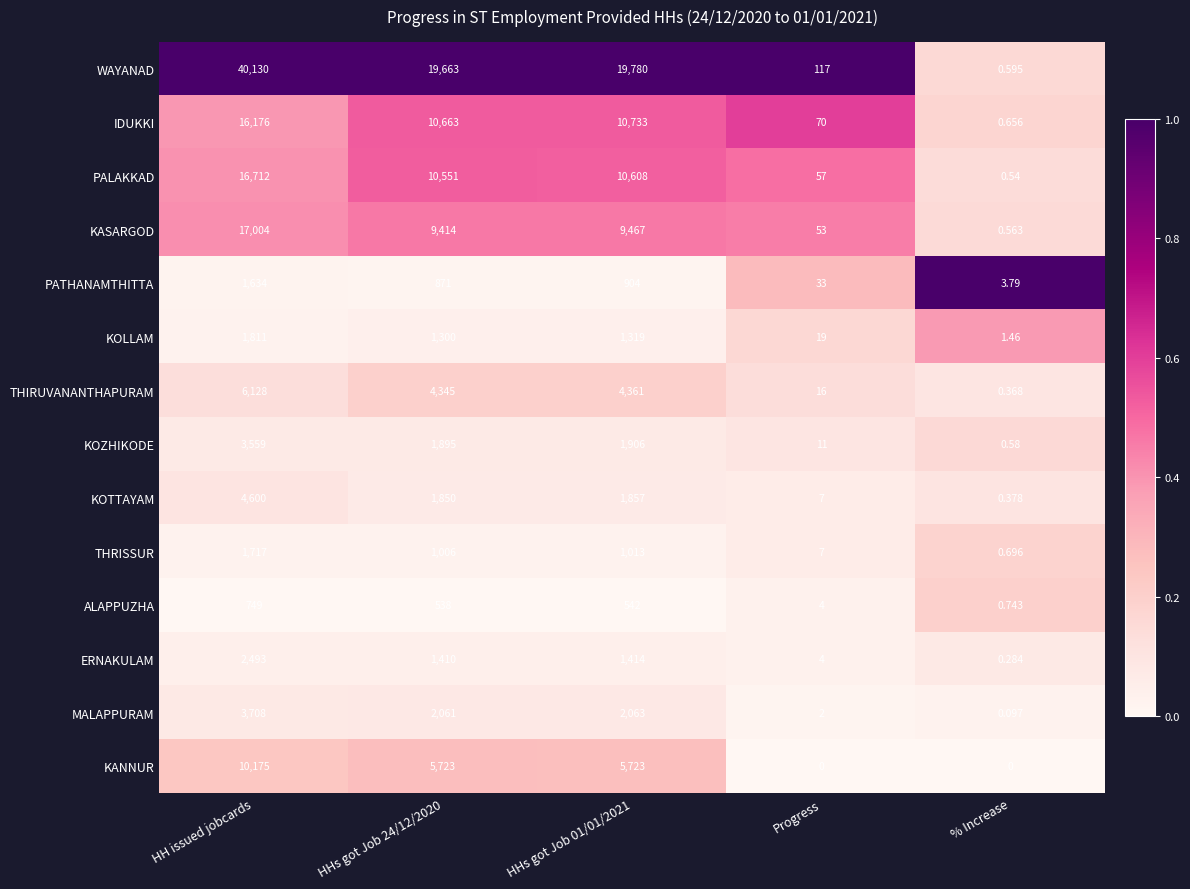

At which label does THIRUVANANTHAPURAM first exceed 4345?

HH issued jobcards